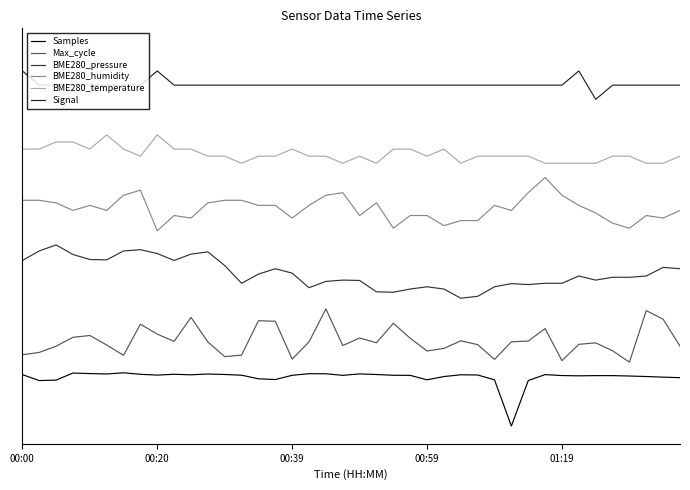

How many BME280_pressure values are between 0 and 1?

40